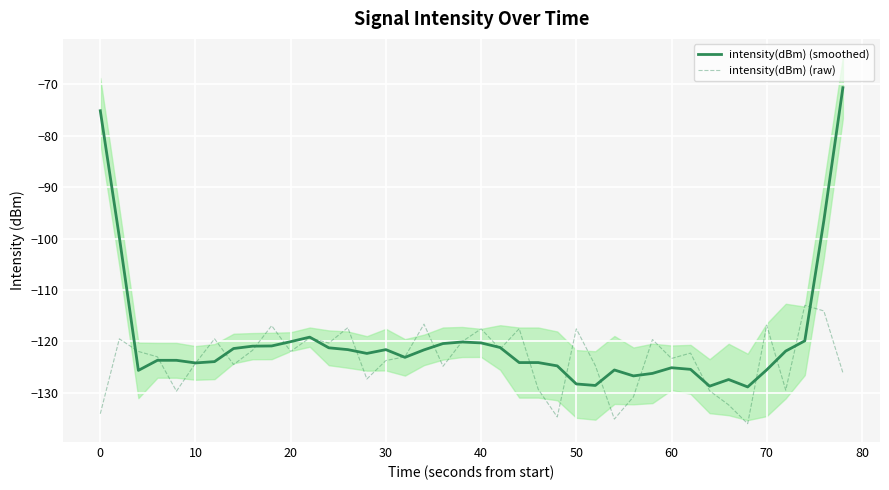

Reading left to right, list all the values displayed in this chart.

intensity(dBm) (smoothed): -75.1	-99.7	-125.7	-123.7	-123.7	-124.2	-124.0	-121.4	-121.0	-120.9	-120.1	-119.2	-121.3	-121.6	-122.4	-121.6	-123.1	-121.7	-120.4	-120.1	-120.3	-121.2	-124.1	-124.1	-124.8	-128.3	-128.6	-125.6	-126.7	-126.3	-125.2	-125.5	-128.7	-127.4	-128.9	-125.6	-121.9	-119.9	-96.5	-70.6
intensity(dBm) (raw): -134.1	-119.5	-122.0	-123.0	-129.7	-124.3	-119.5	-124.5	-121.7	-117.0	-122.0	-119.3	-120.3	-117.4	-127.3	-123.7	-123.0	-116.7	-124.9	-120.1	-117.6	-121.5	-117.6	-129.4	-134.7	-117.6	-124.7	-135.2	-130.8	-119.7	-123.3	-122.3	-129.6	-132.4	-136.0	-116.9	-129.5	-113.0	-114.1	-126.1